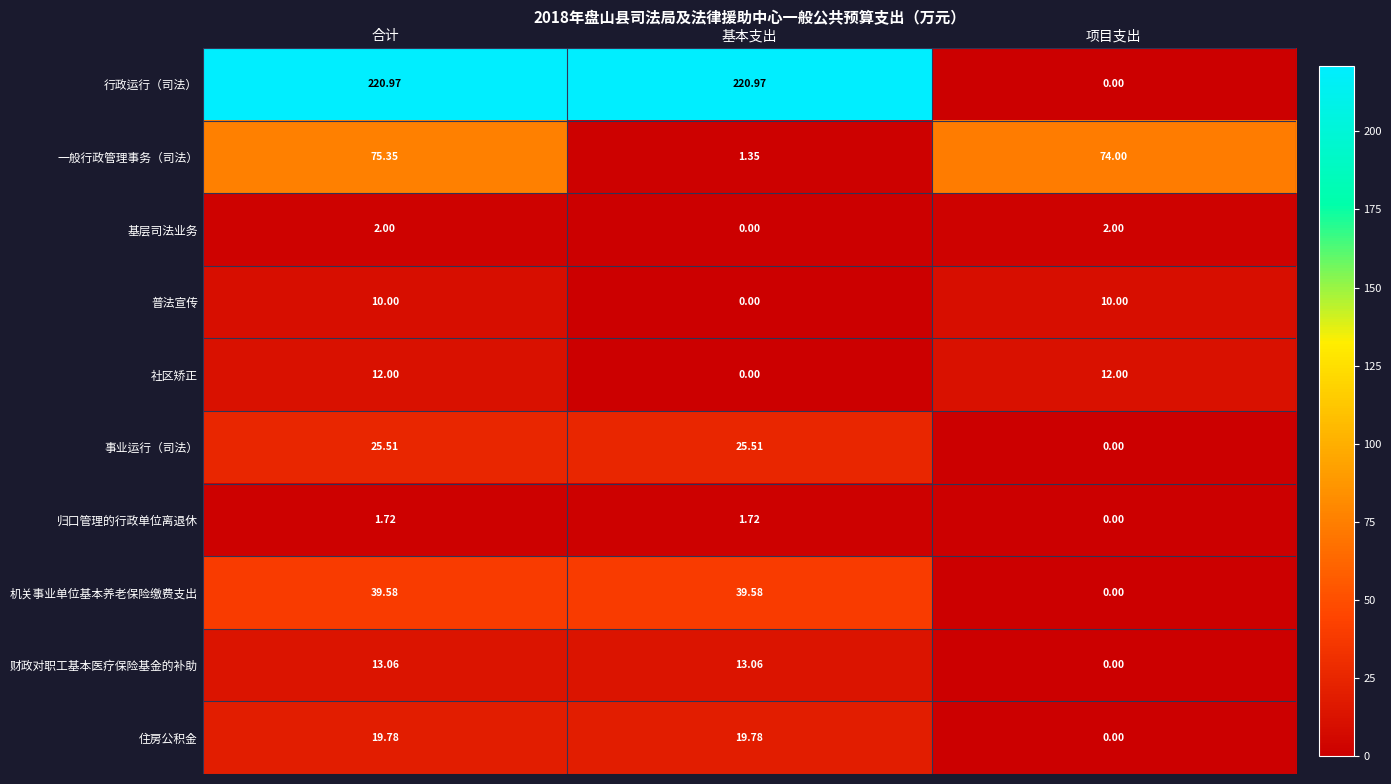

At which label does 行政运行（司法） first exceed 220?

合计